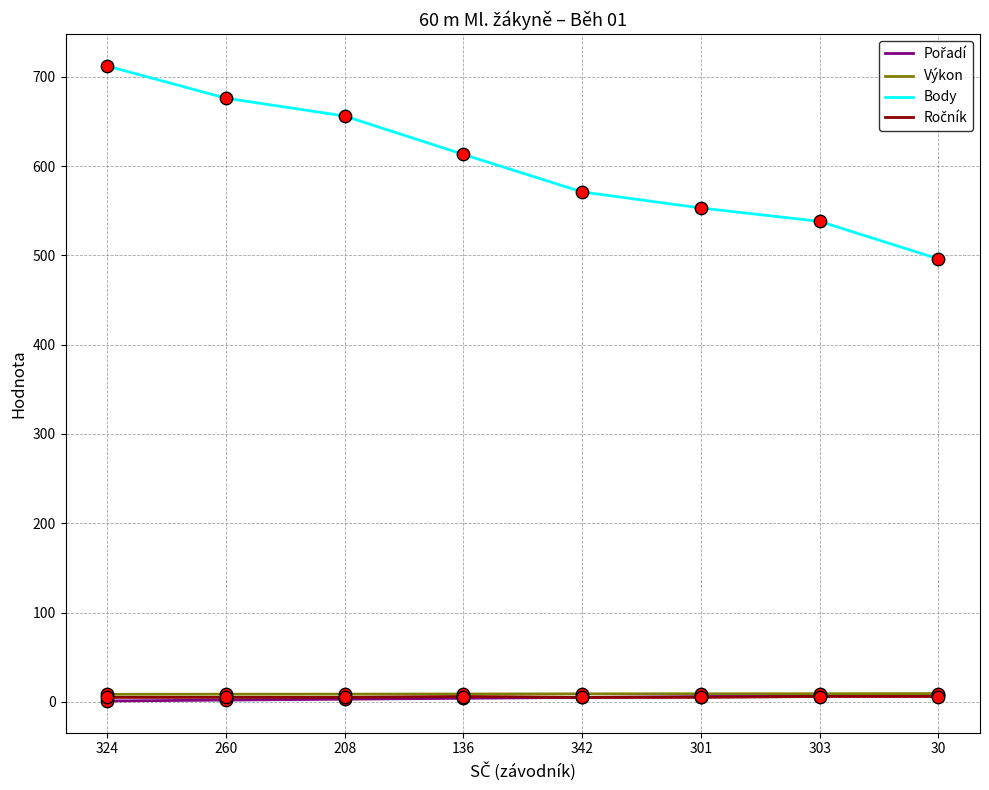

Which series changed the most between 260 and 301?

Body